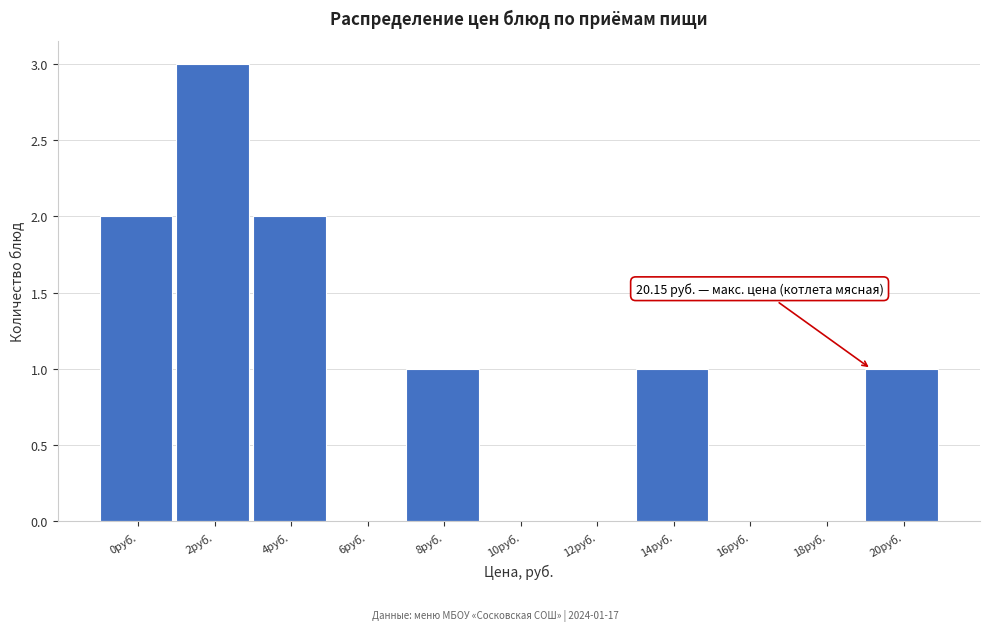

Reading left to right, what are all the values shown in this chart?

0руб.=2	2руб.=3	4руб.=2	6руб.=0	8руб.=1	10руб.=0	12руб.=0	14руб.=1	16руб.=0	18руб.=0	20руб.=1